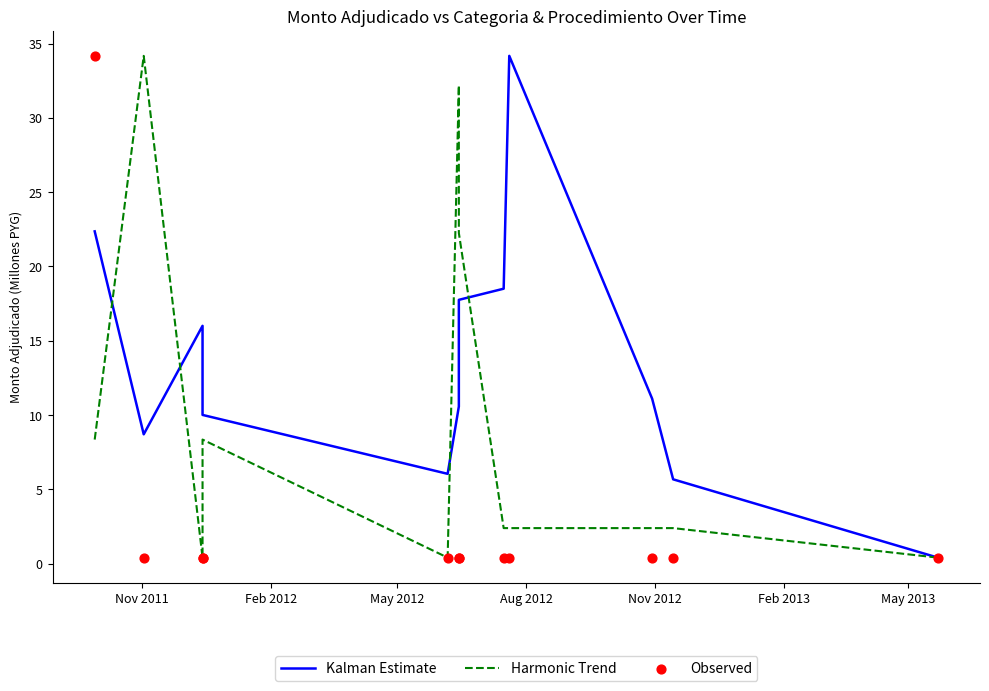

Which series reaches the minimum Y coordinate?

Kalman Estimate